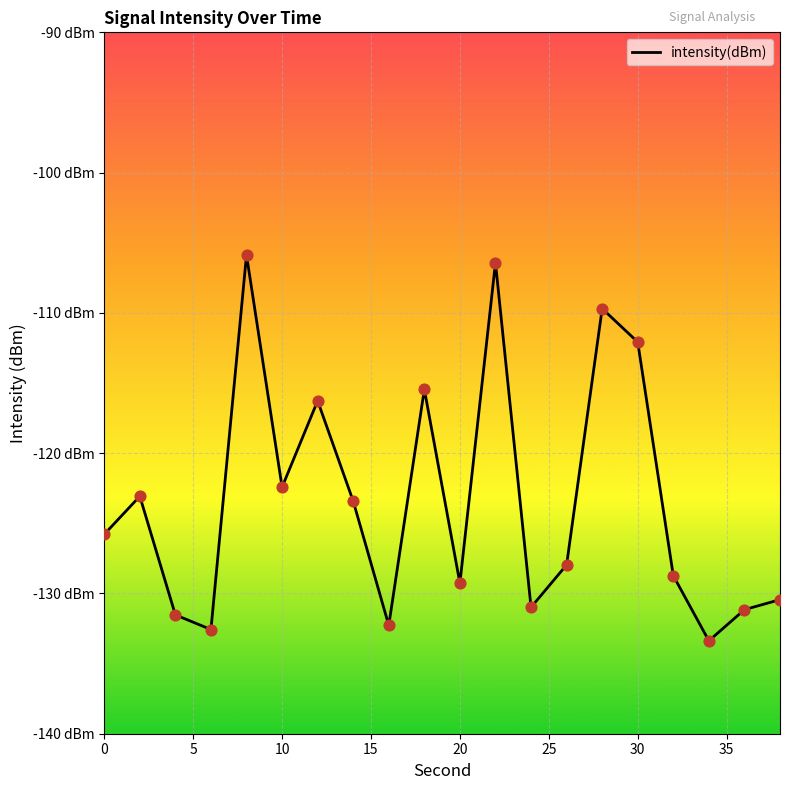

Does the chart have visible grid lines?

Yes